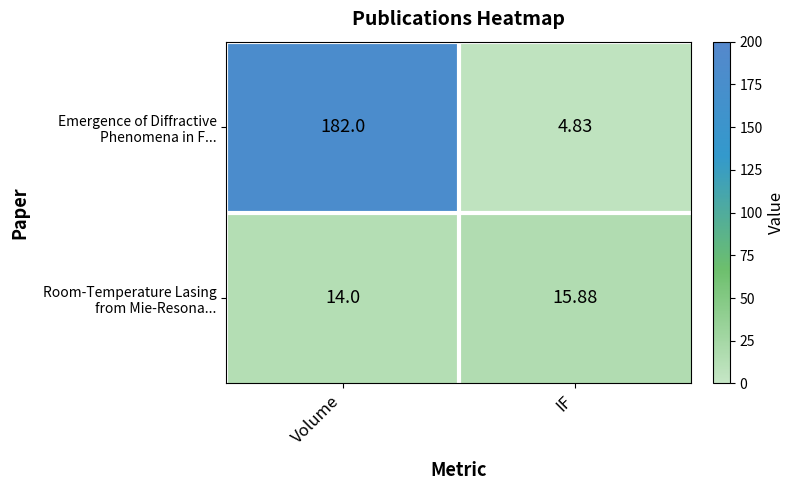

Which label corresponds to the largest value in the chart?

Volume